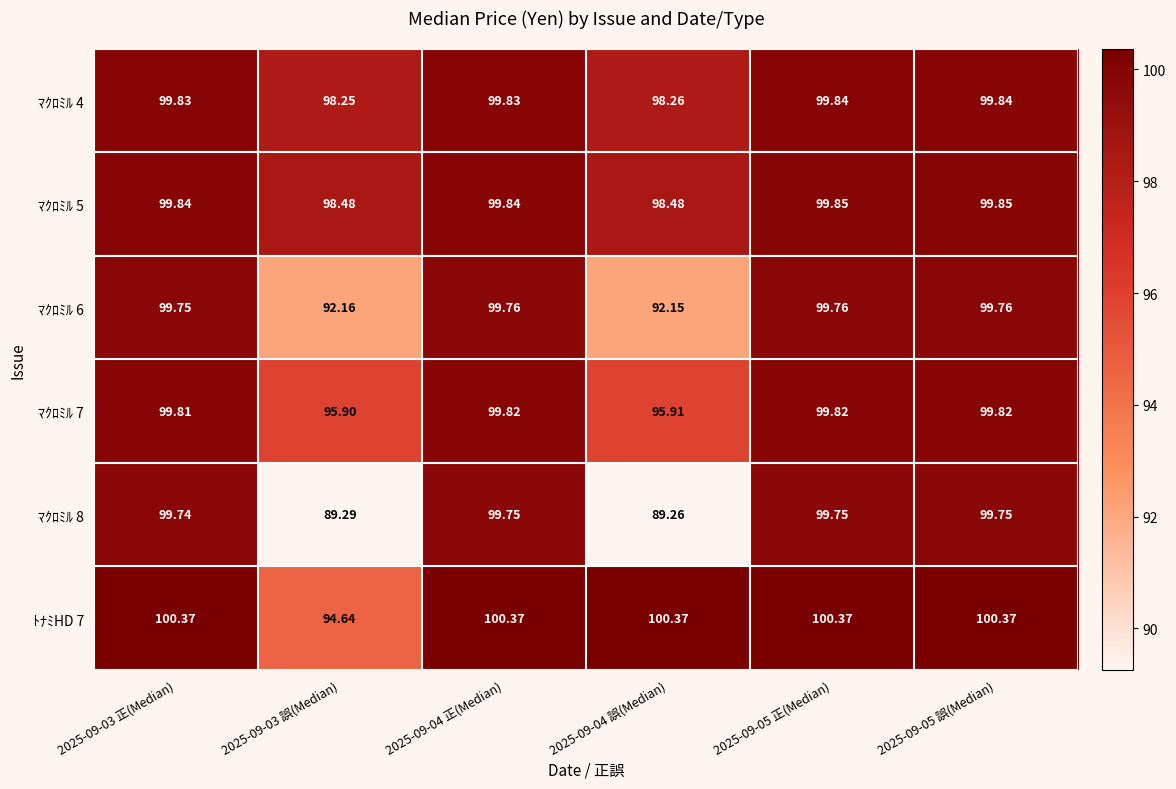

Which label corresponds to the largest value in the chart?

2025-09-03 正(Median)